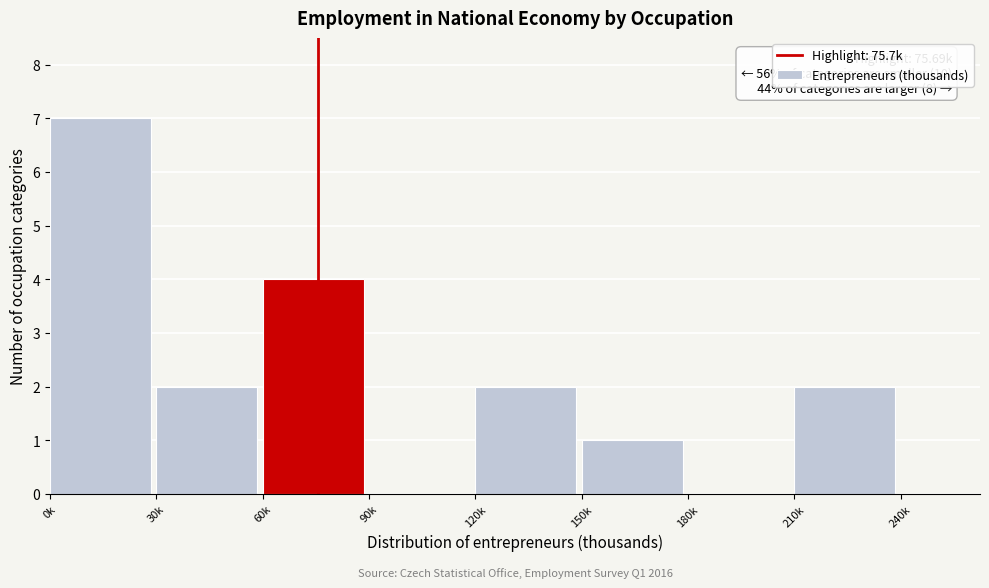

Reading left to right, transcribe all the data shown in this chart.

0k=7	30k=2	60k=4	90k=0	120k=2	150k=1	180k=0	210k=2